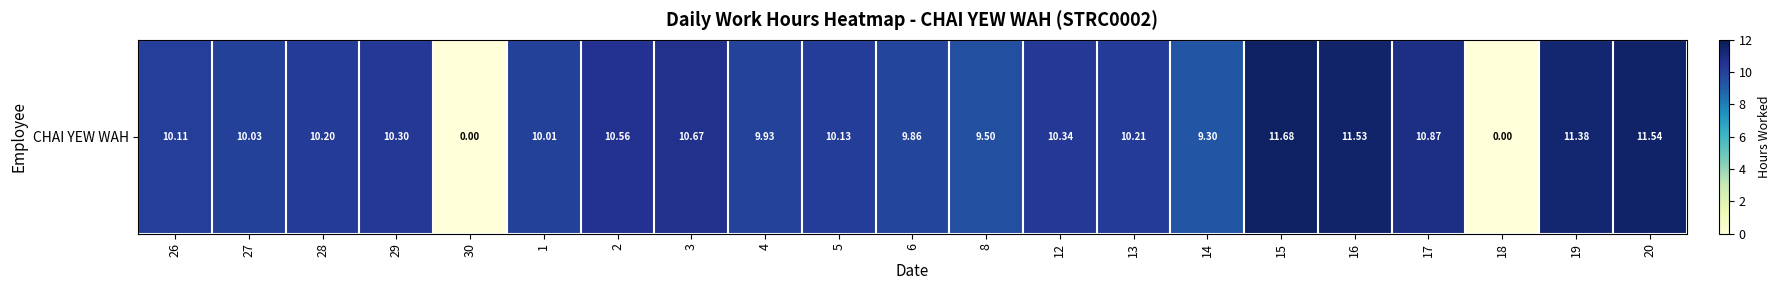

At which category does the chart reach its peak across all series?

15